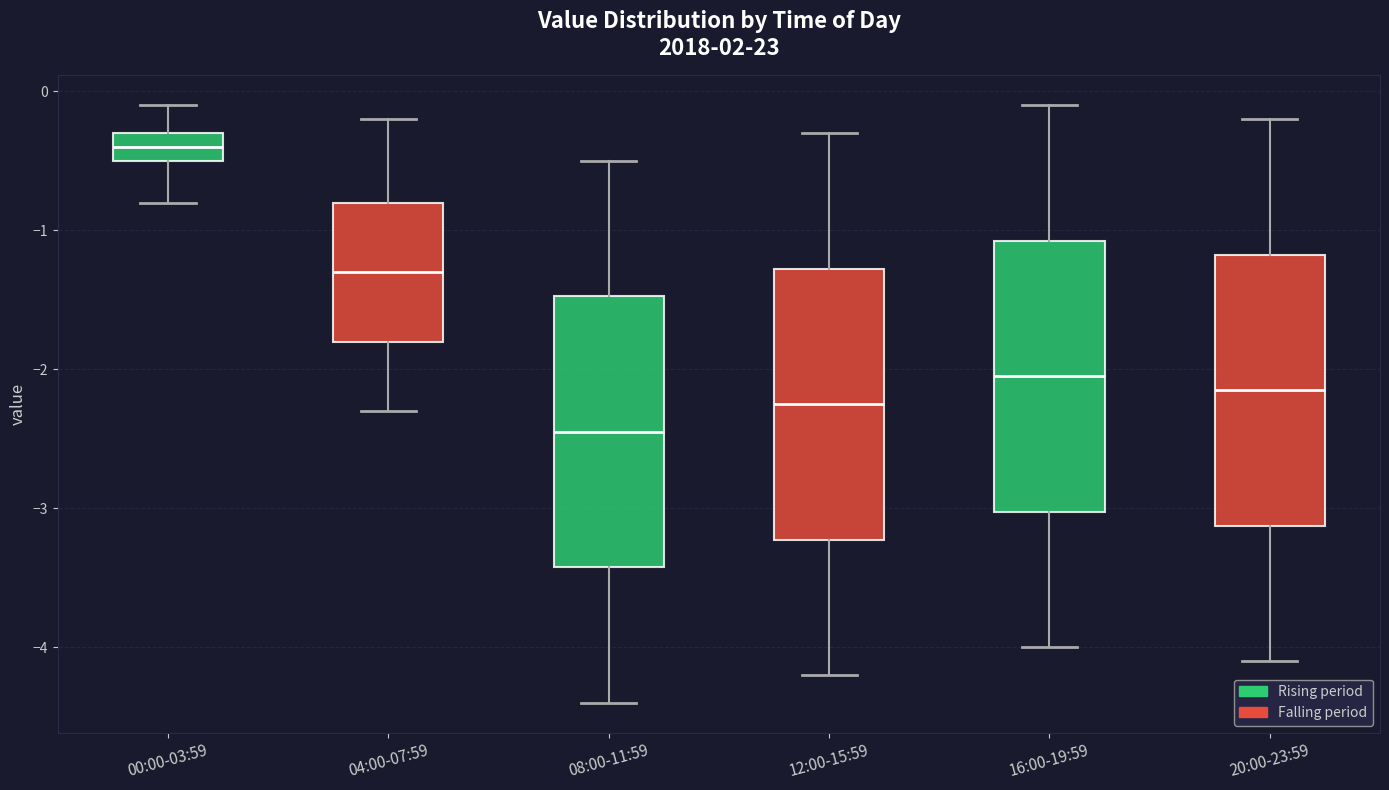

Where does the lower whisker of the box for 00:00-03:59 end on the y-axis? The values are not printed on the chart, so give them approximately, as read against the axis.

-0.8